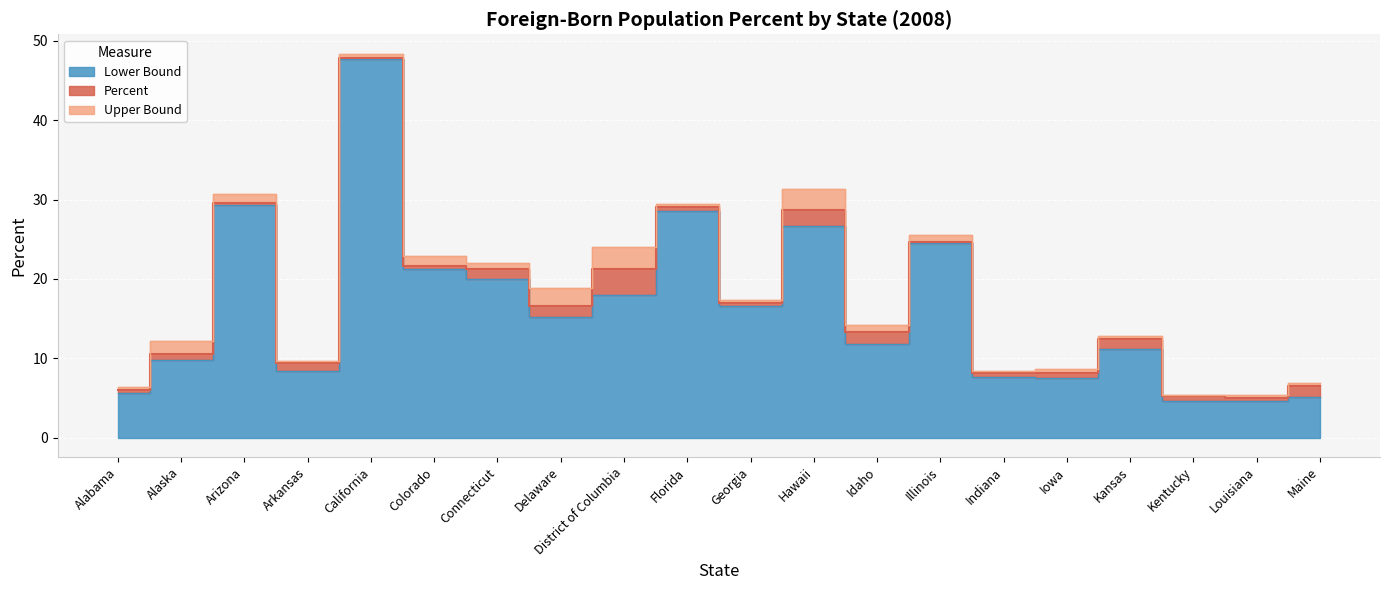

How many interior local valleys does the Lower Bound series have?

5